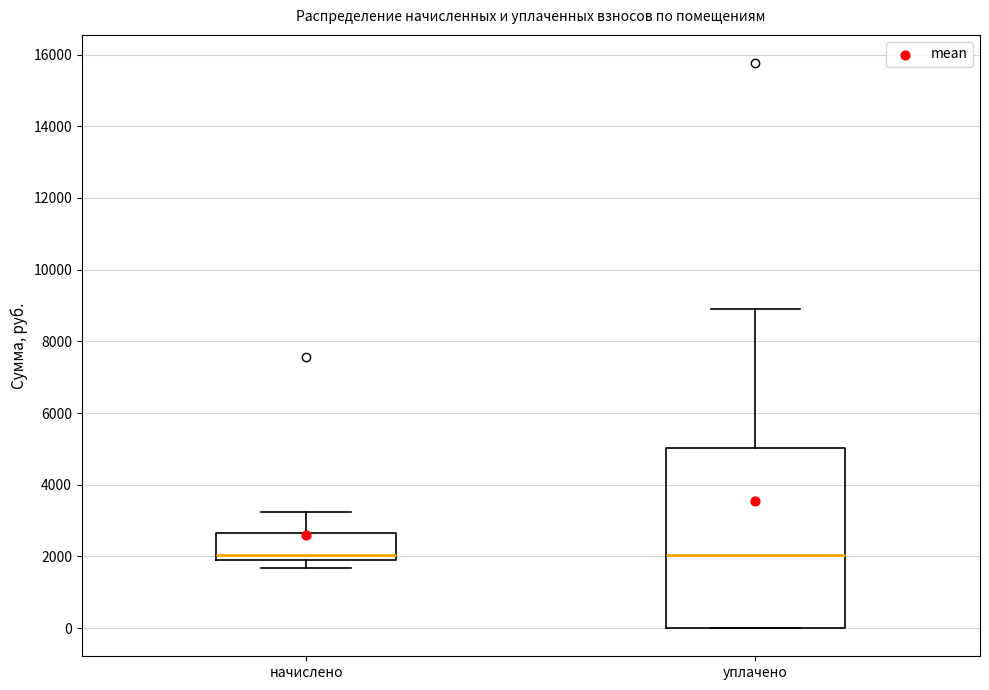

Reading left to right, transcribe this box plot: for each box, give where its median line is, the range the box spans, and where its two whiskers end, as read against the y-axis. The values are not printed on the chart, so give them approximately, as read against the axis.

начислено: median 2000 (just above the box's lower edge), box 2000 to 2600, whiskers 1600 to 3200
уплачено: median 2000, box 0 to 5000, whiskers 0 to 9000